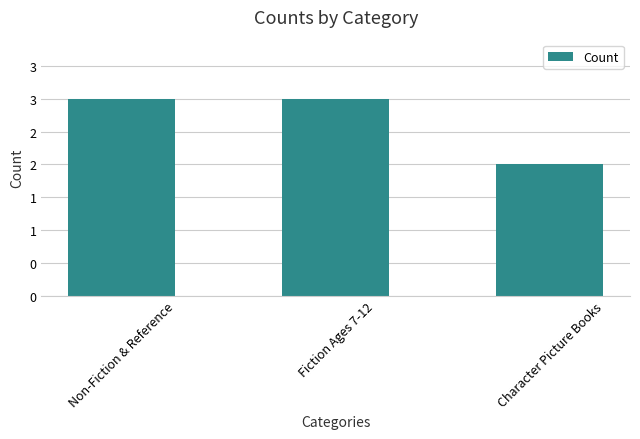

Are the bars horizontal?

No